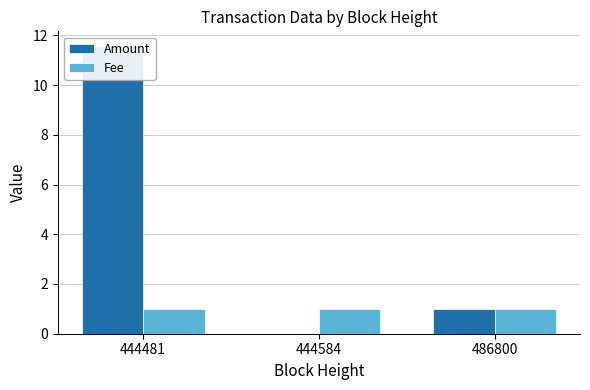

Which series changed the most between 444481 and 486800?

Amount